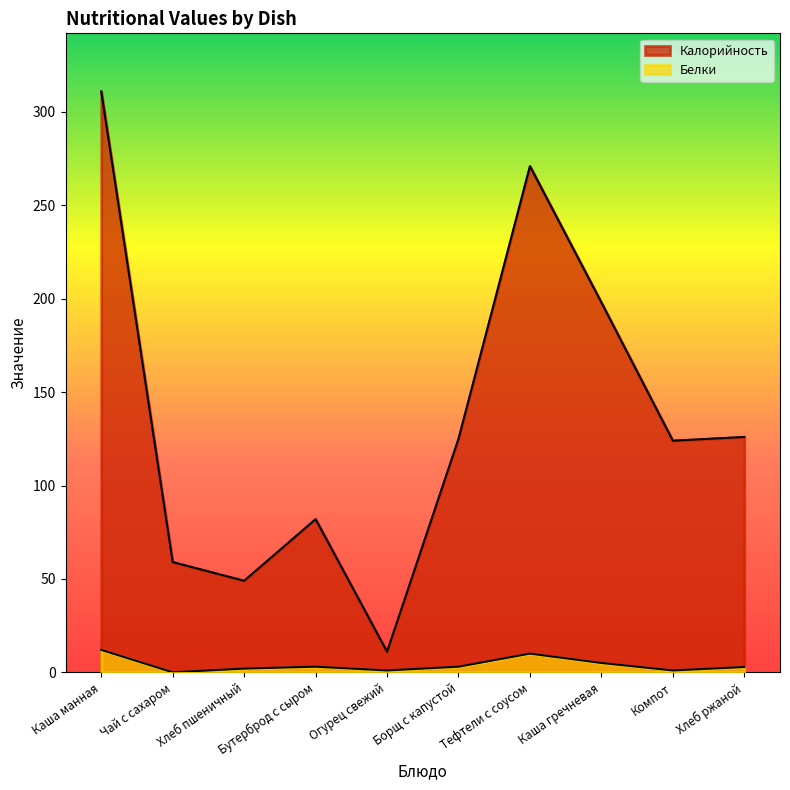

At which category does the chart reach its minimum across all series?

Чай с сахаром